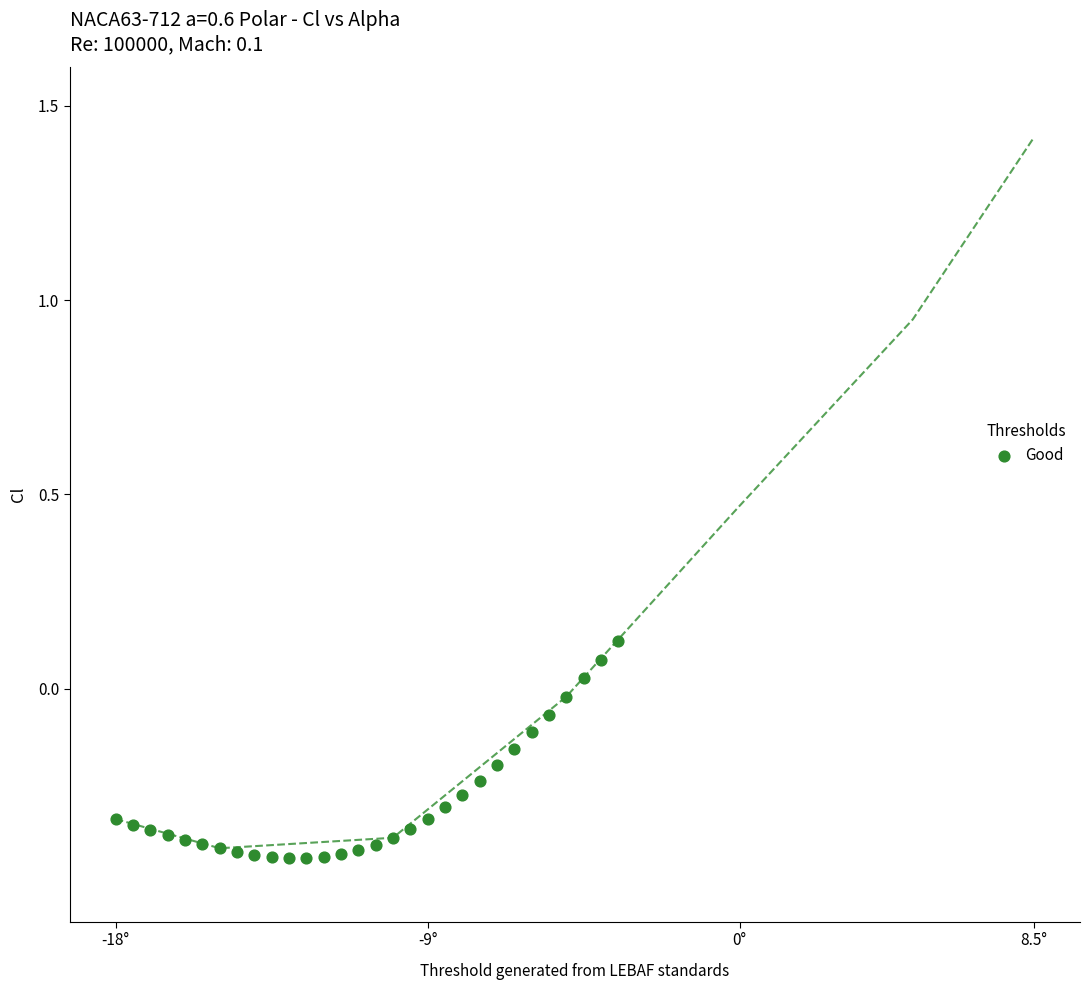

What is the range of Y values (max minus min)?

0.6